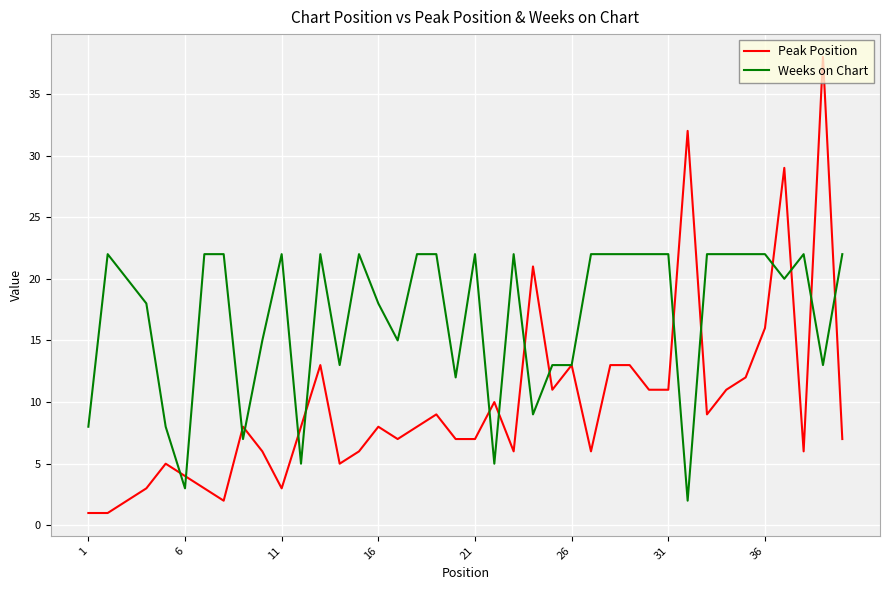

List the series in order of their peak value, highest first.

Peak Position, Weeks on Chart